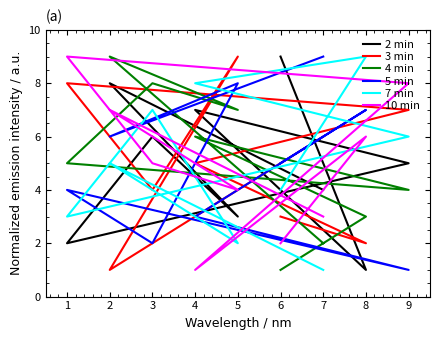

True or false: 5 min and 7 min cross at least once.

True